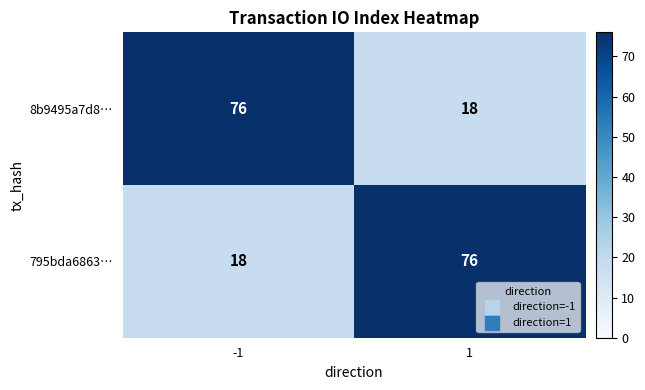

The value of 8b9495a7d8… at 1 is 5. True or false?

False